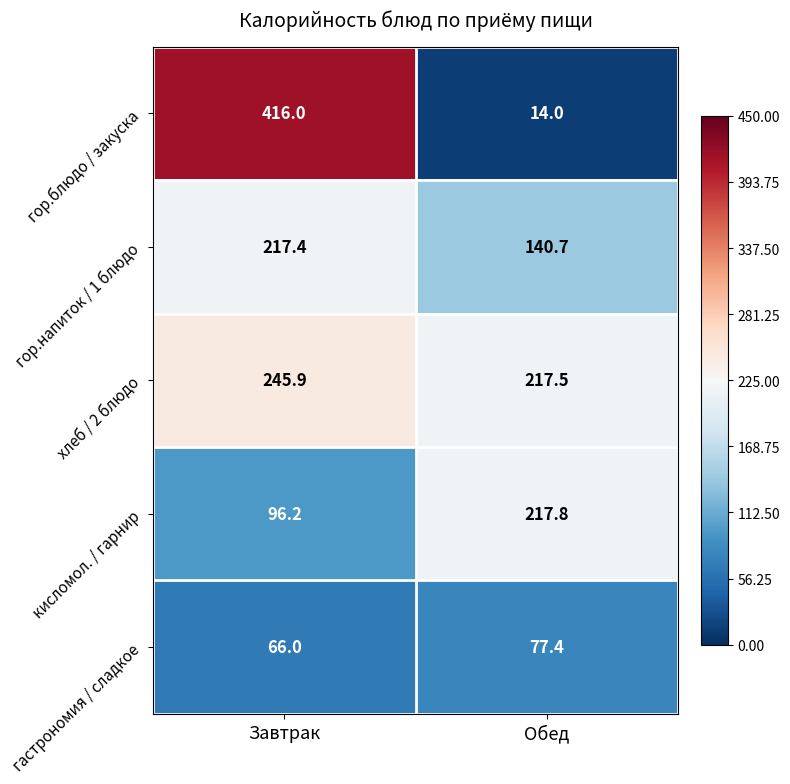

What is the difference between the maximum and minimum values in the кисломол. / гарнир series?

121.6